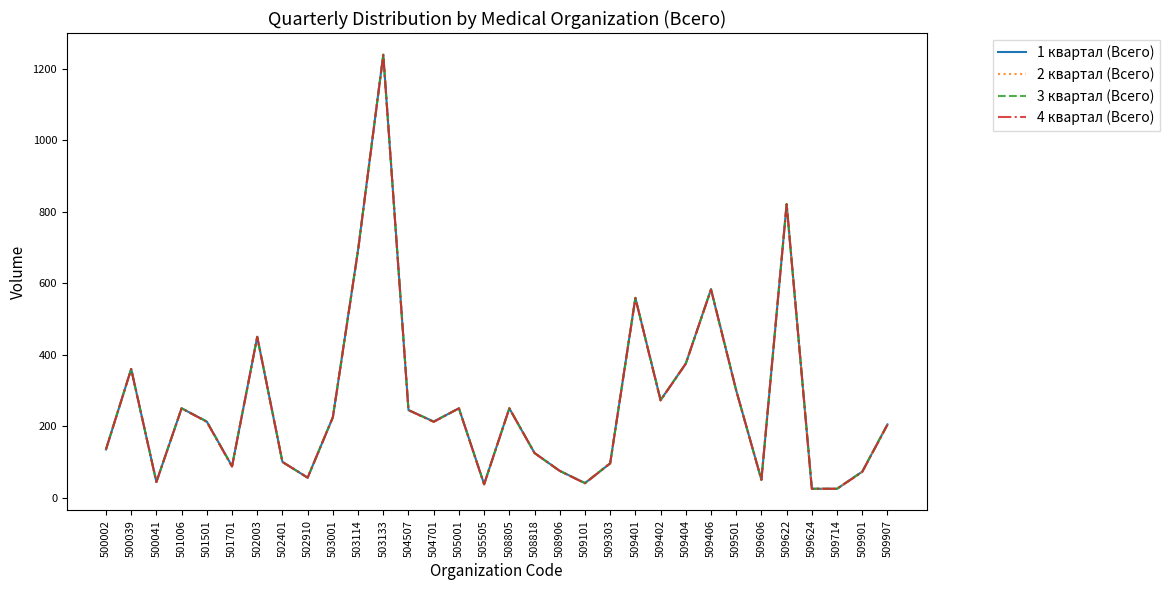

Reading left to right, transcribe all the data shown in this chart.

1 квартал (Всего): 500002=135	500039=360	500041=44	501006=250	501501=213	501701=88	502003=450	502401=100	502910=56	503001=225	503114=693	503133=1239	504507=245	504701=213	505001=250	505505=38	508805=250	508818=125	508906=75	509101=41	509303=96	509401=559	509402=273	509404=375	509406=583	509501=300	509606=50	509622=821	509624=25	509714=25	509901=73	509907=205
2 квартал (Всего): 500002=135	500039=360	500041=44	501006=250	501501=212	501701=87	502003=450	502401=100	502910=57	503001=225	503114=692	503133=1239	504507=245	504701=212	505001=250	505505=37	508805=250	508818=125	508906=75	509101=41	509303=97	509401=559	509402=272	509404=375	509406=582	509501=300	509606=50	509622=822	509624=25	509714=25	509901=72	509907=205
3 квартал (Всего): 500002=135	500039=360	500041=44	501006=250	501501=213	501701=88	502003=450	502401=100	502910=56	503001=225	503114=693	503133=1239	504507=245	504701=213	505001=250	505505=38	508805=250	508818=125	508906=75	509101=41	509303=96	509401=559	509402=273	509404=375	509406=583	509501=300	509606=50	509622=821	509624=25	509714=25	509901=73	509907=205
4 квартал (Всего): 500002=135	500039=360	500041=44	501006=250	501501=212	501701=87	502003=450	502401=100	502910=56	503001=225	503114=692	503133=1238	504507=245	504701=212	505001=250	505505=37	508805=250	508818=125	508906=75	509101=40	509303=96	509401=558	509402=272	509404=375	509406=582	509501=300	509606=50	509622=821	509624=25	509714=25	509901=72	509907=204